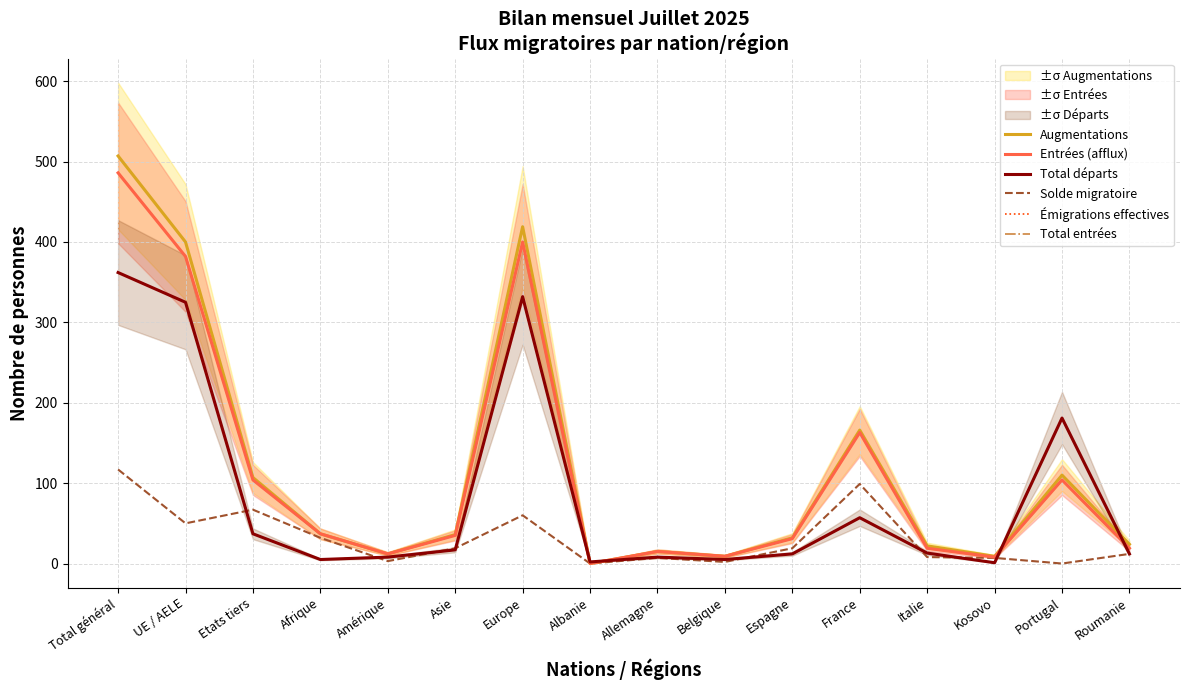

The Augmentations series shows 15 at Allemagne. True or false?

True